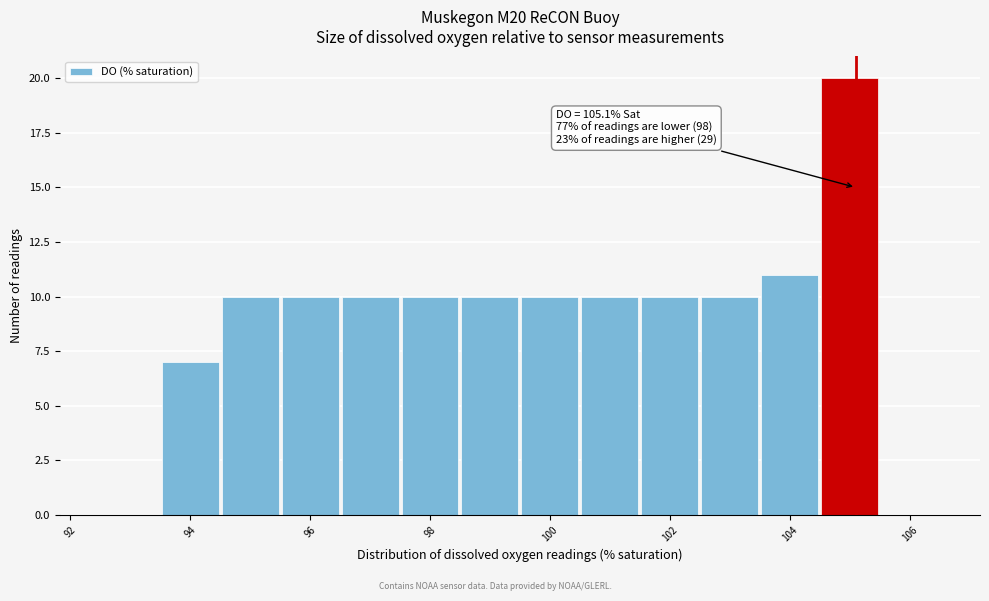

Over which range of the x-axis is the bar tallest?

104.5 to 105.5